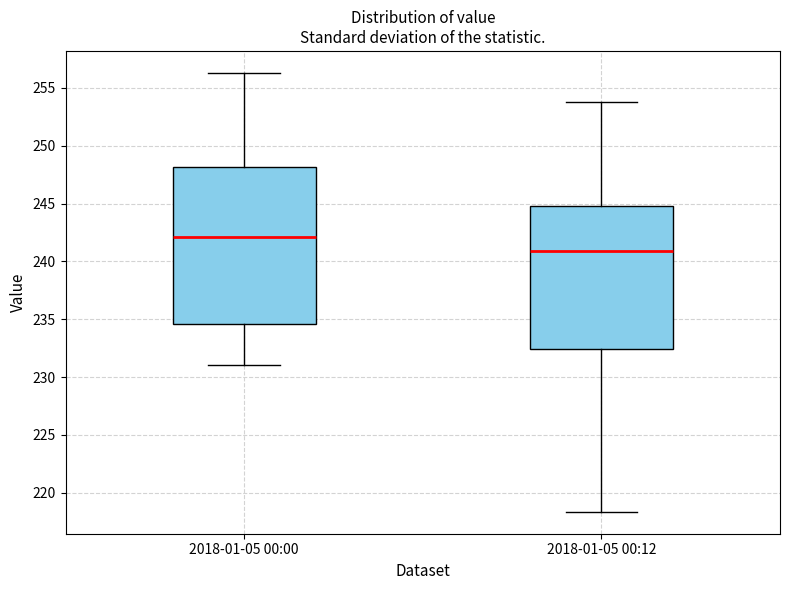

Which box has the lowest median line?

2018-01-05 00:12